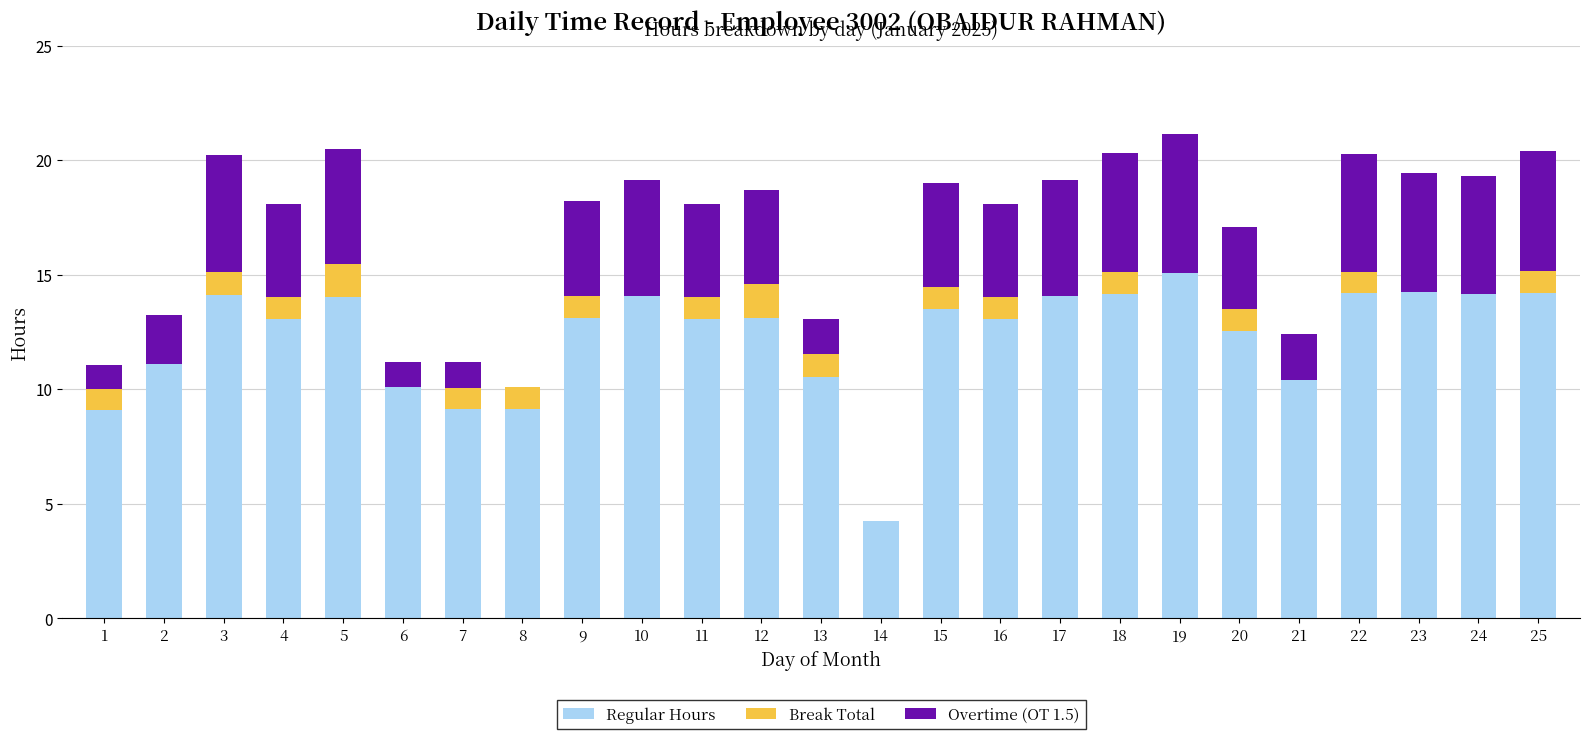

What is the total value across all series at 24?

19.3